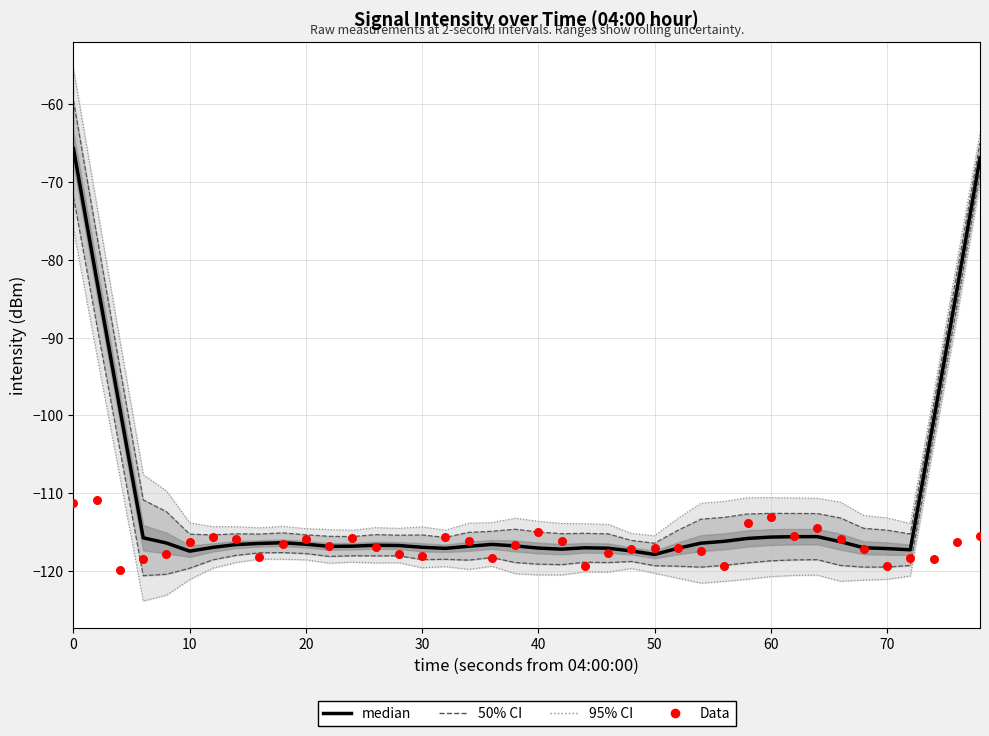

Is the value of Data at 9 greater than the value of median at 32?

No